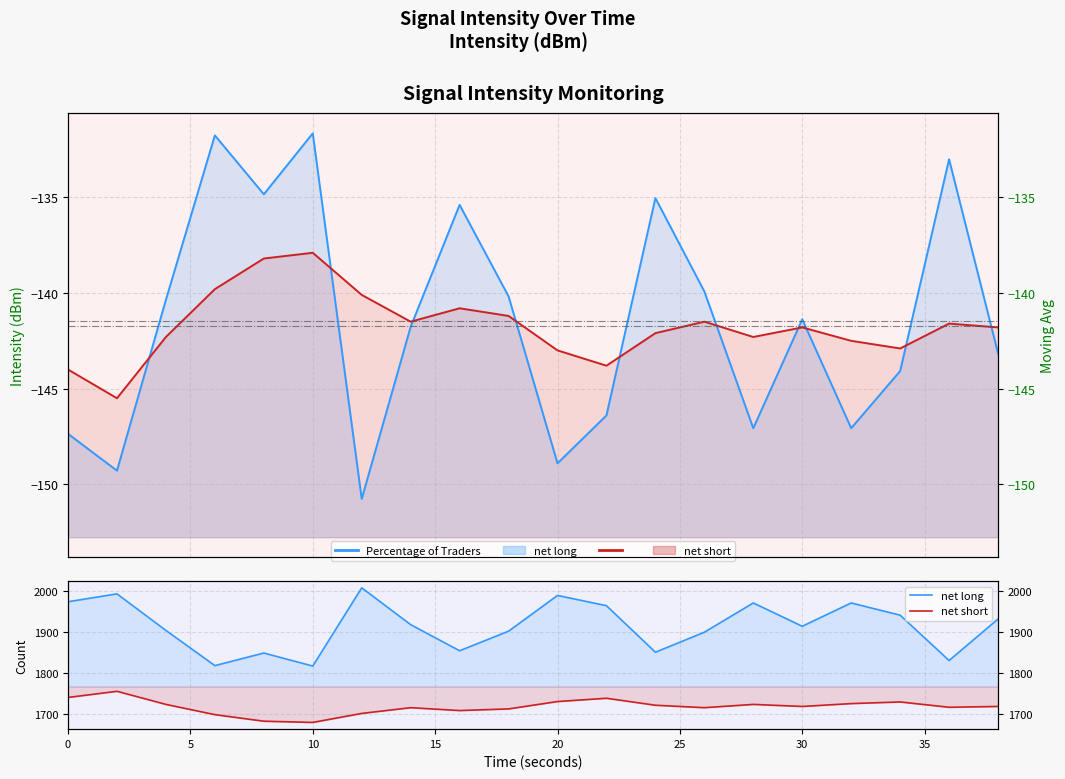

What is the lowest value of the net short series?

1679.0